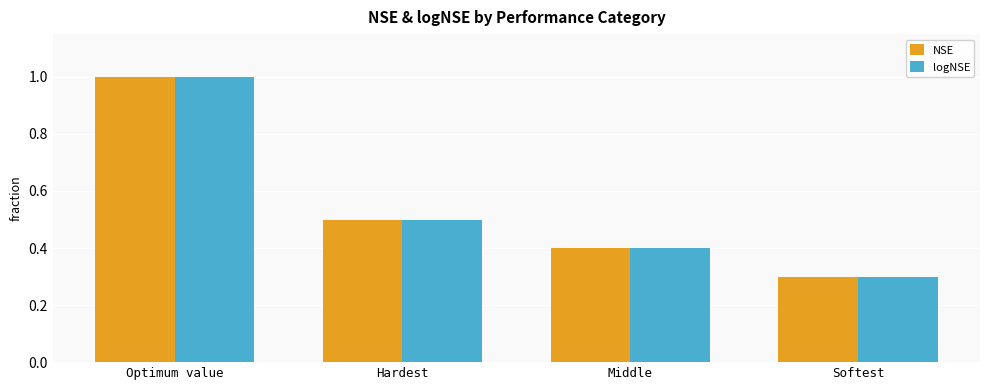

What is the sum of all NSE values?

2.2